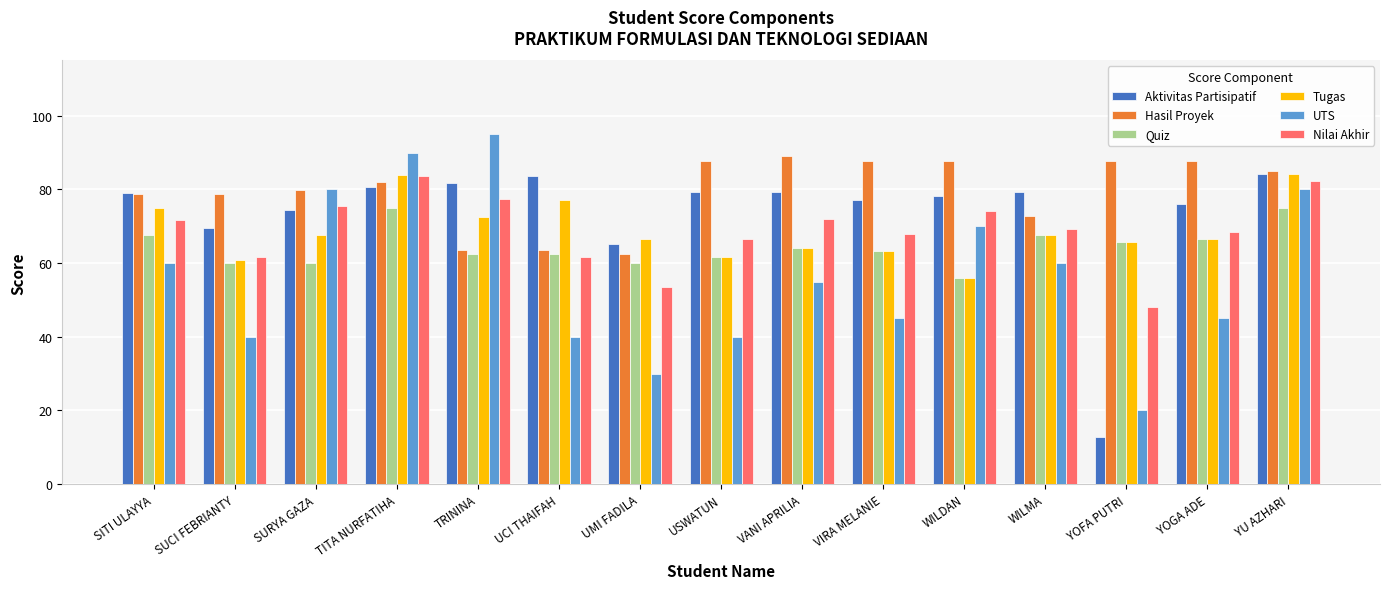

What is the difference between the highest and lowest values at UCI THAIFAH?

43.7